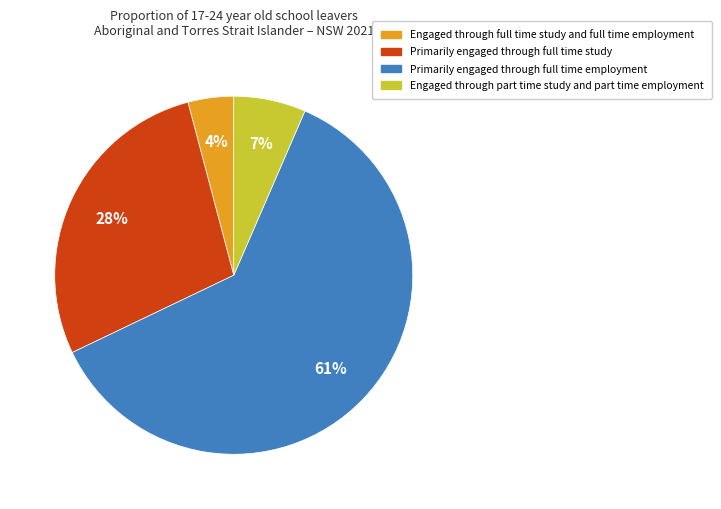

Is the sum of Engaged through part time study and part time employment and Primarily engaged through full time employment greater than half?

Yes